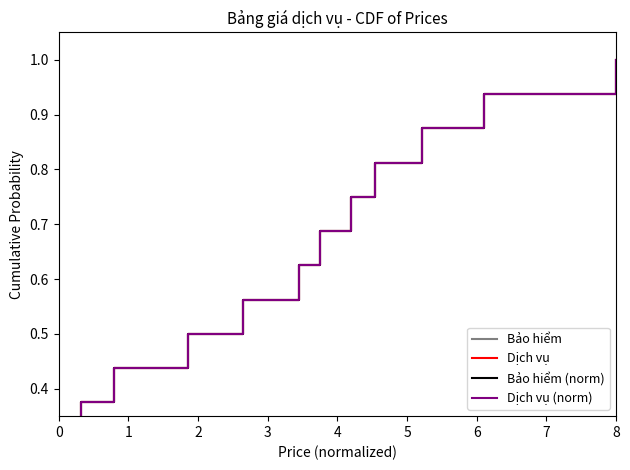

What is the approximate value of Bảo hiểm (norm) at 5?

0.3